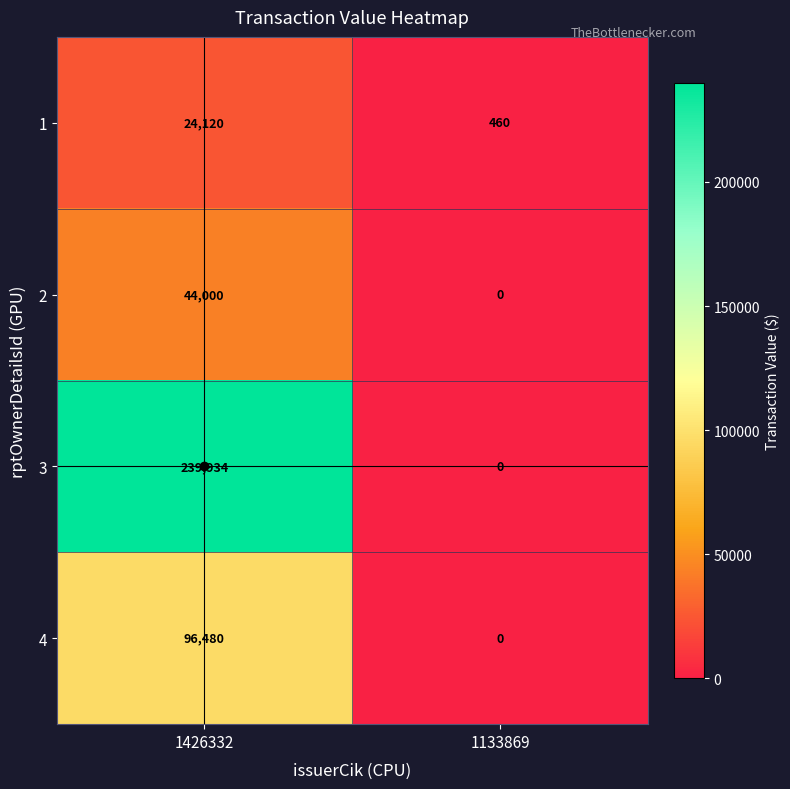

Read the 4 value at 1426332, to the nearest 10.

96480